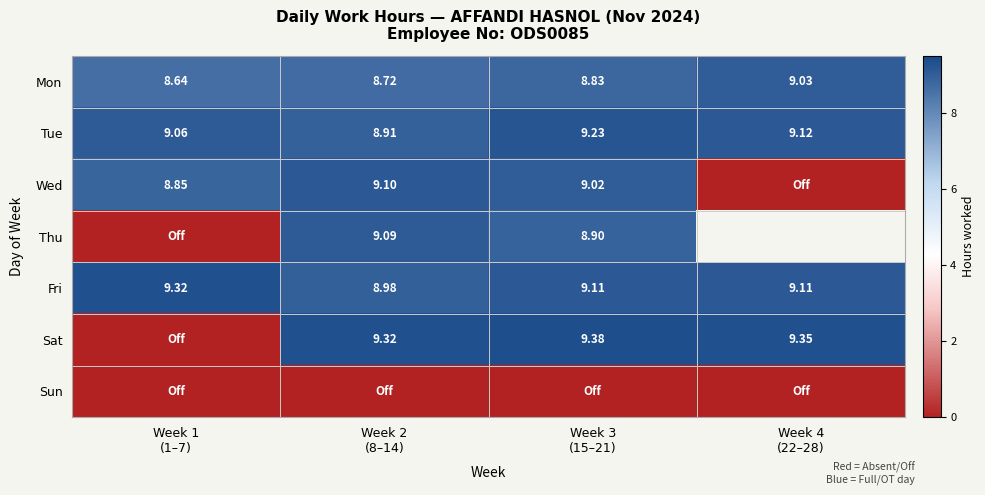

What is the difference between the Sat values at Week 1 (1–7) and Week 3 (15–21)?

9.4